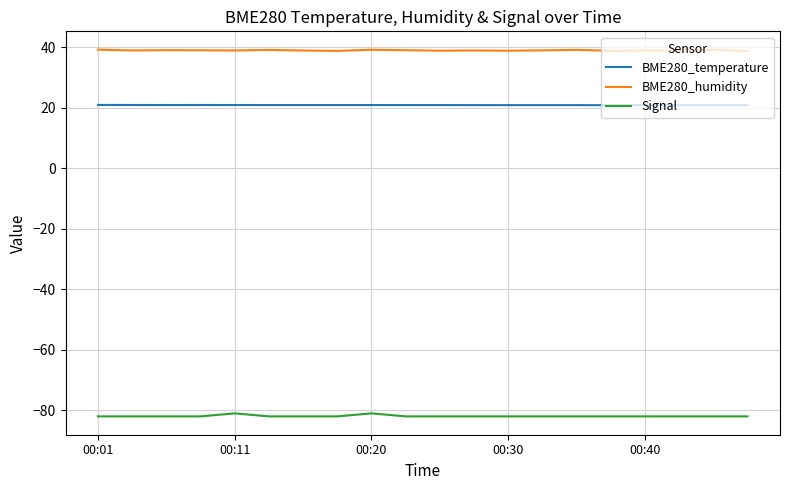

What is the smallest value displayed?

-82.0